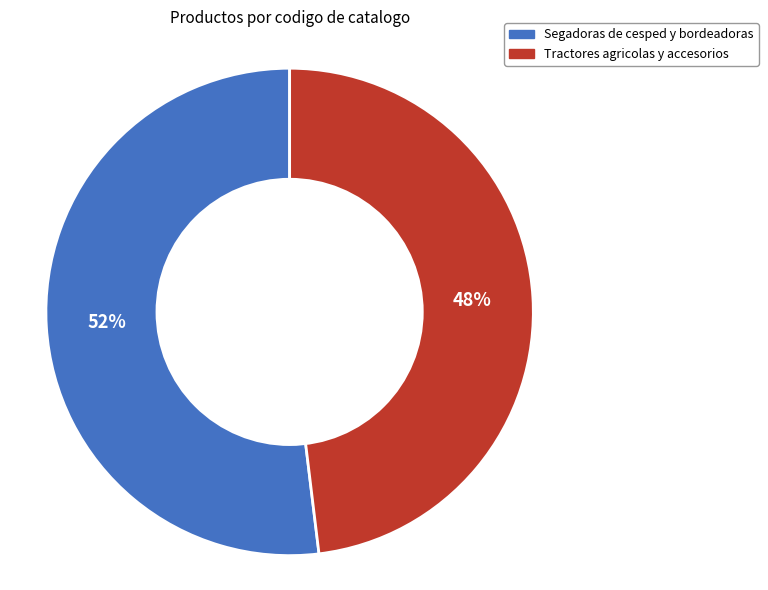

The Segadoras de cesped y bordeadoras slice represents 42% of the pie. True or false?

False